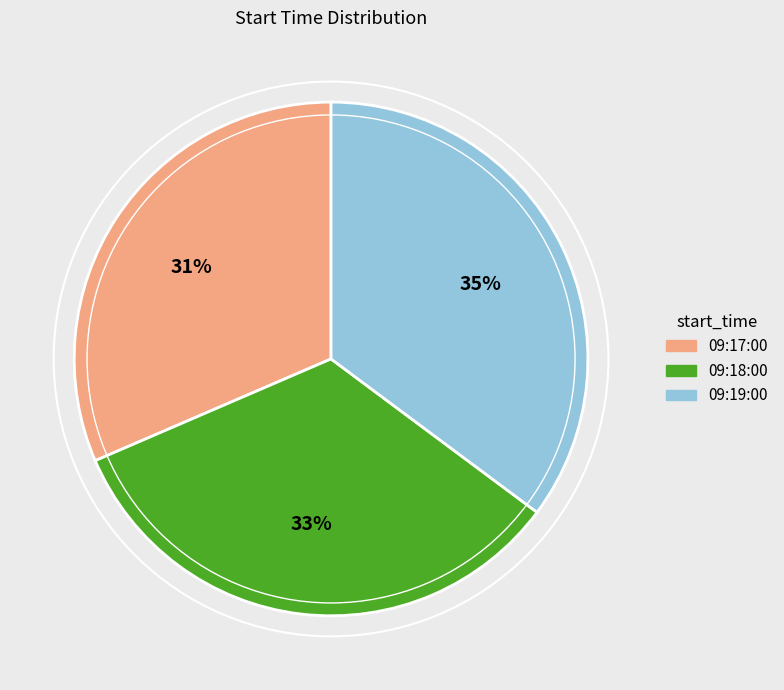

Is it true that 09:17:00 is 31% of the pie?

True